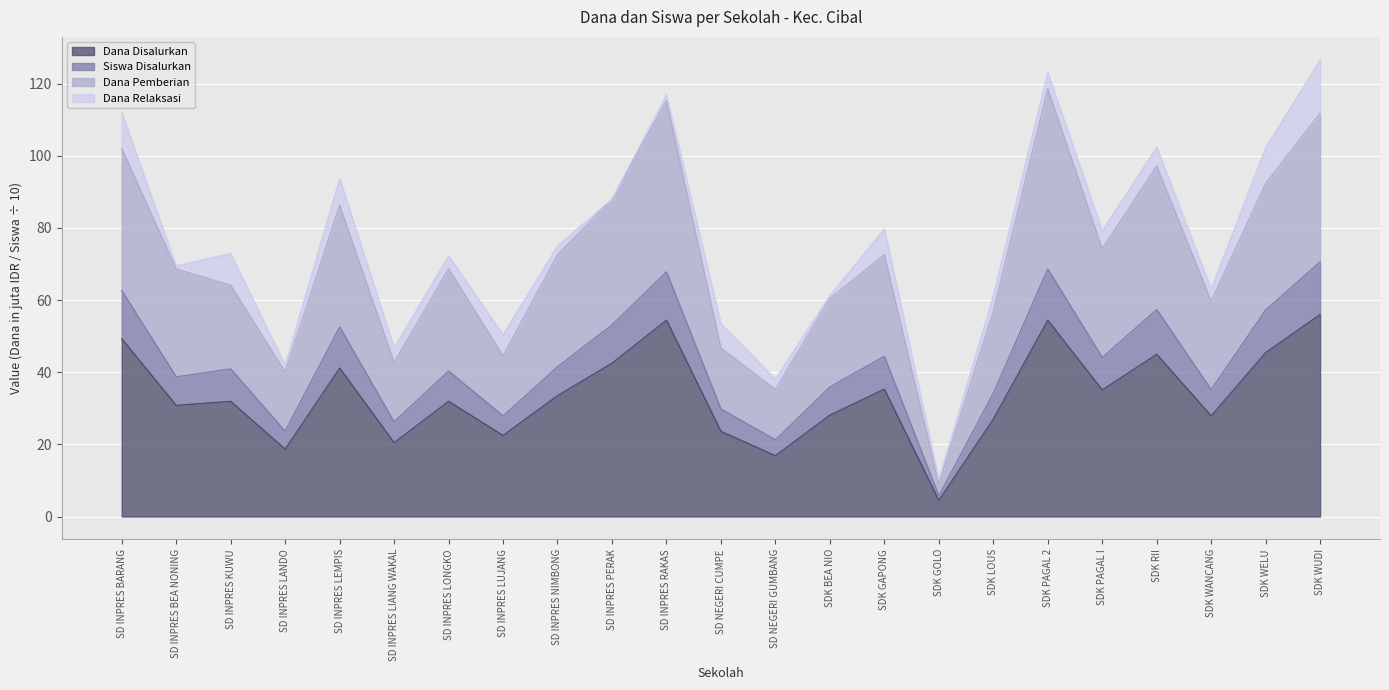

What is the sum of the Dana Disalurkan values at SDK LOUS and SDK GAPONG?

62.3